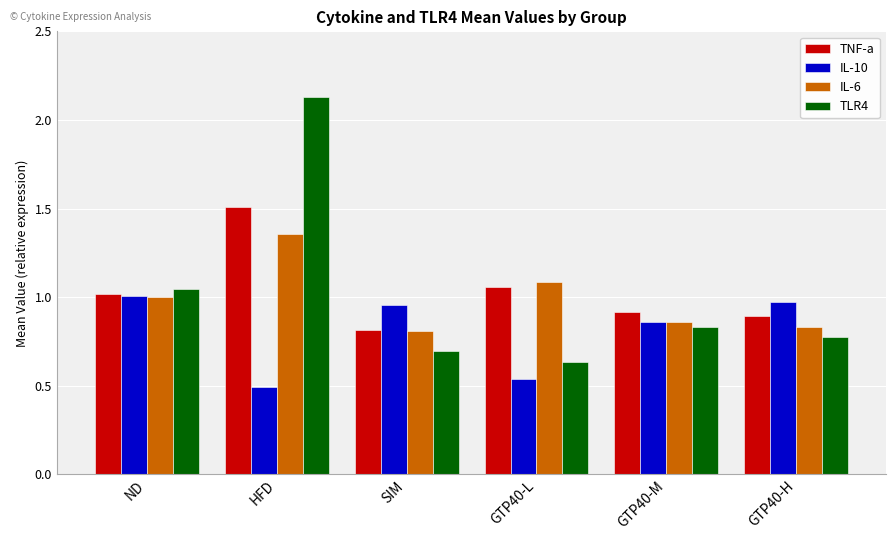

How many bars are there in total?

24